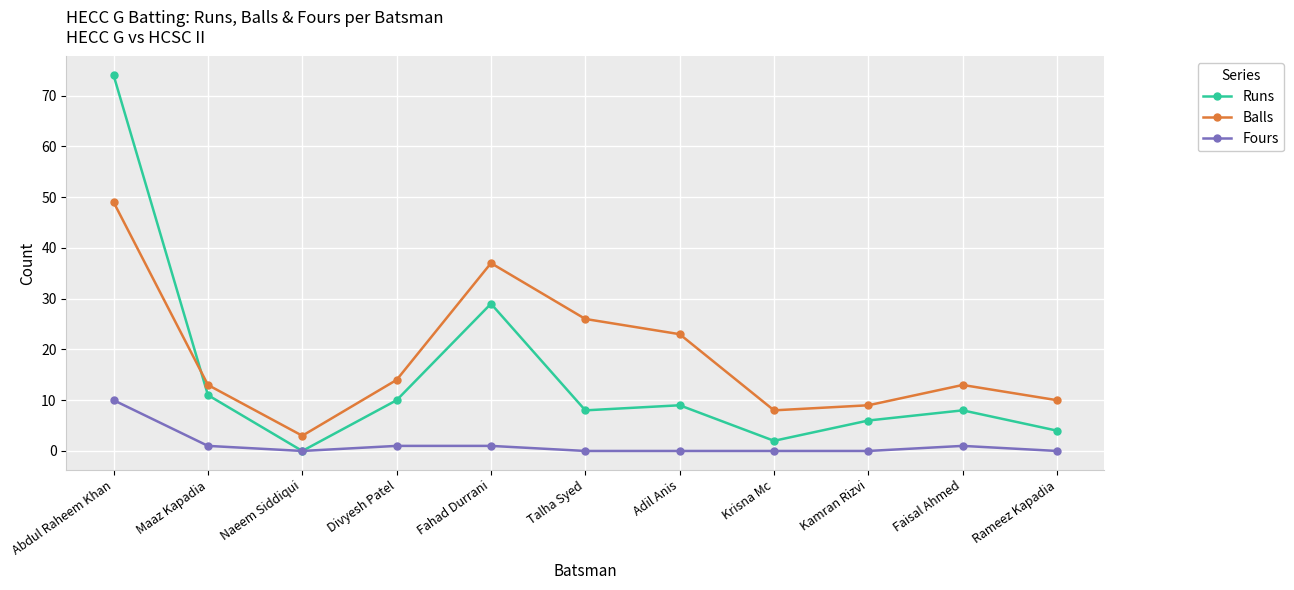

What is the value of the Balls point at the 5th from the left?

37